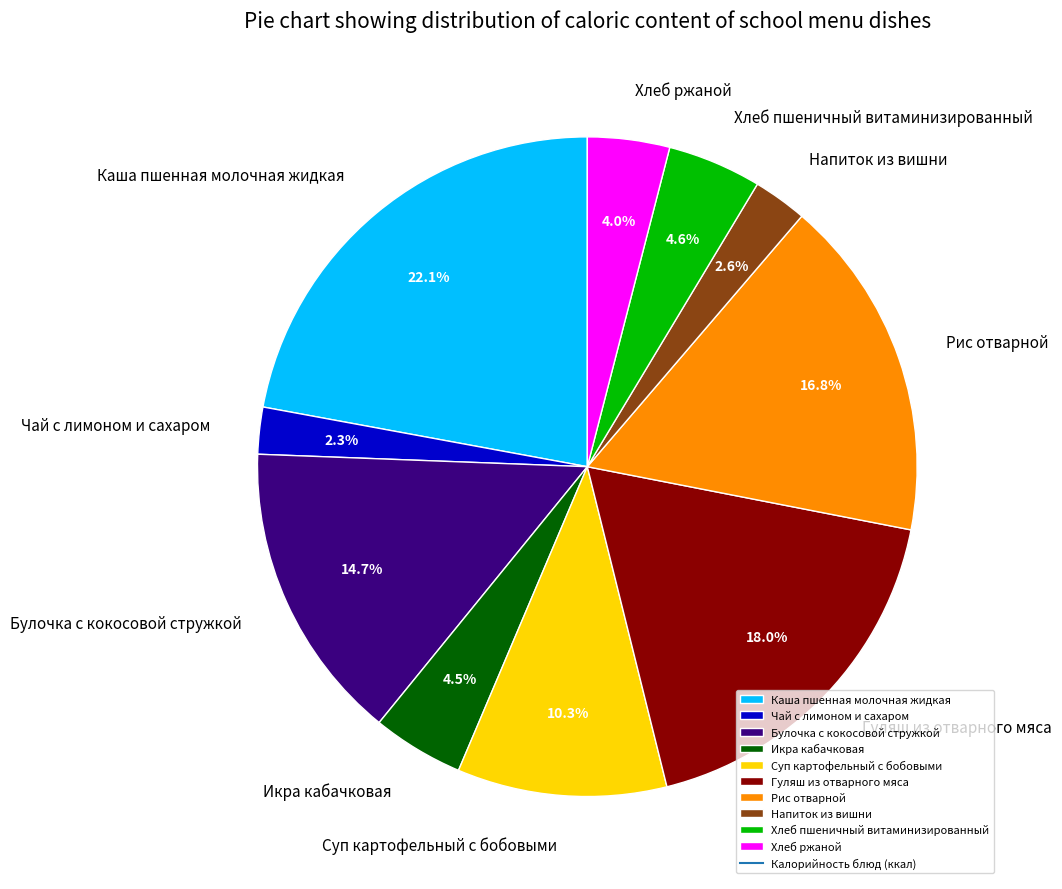

Which category has the biggest portion of the pie?

Каша пшенная молочная жидкая